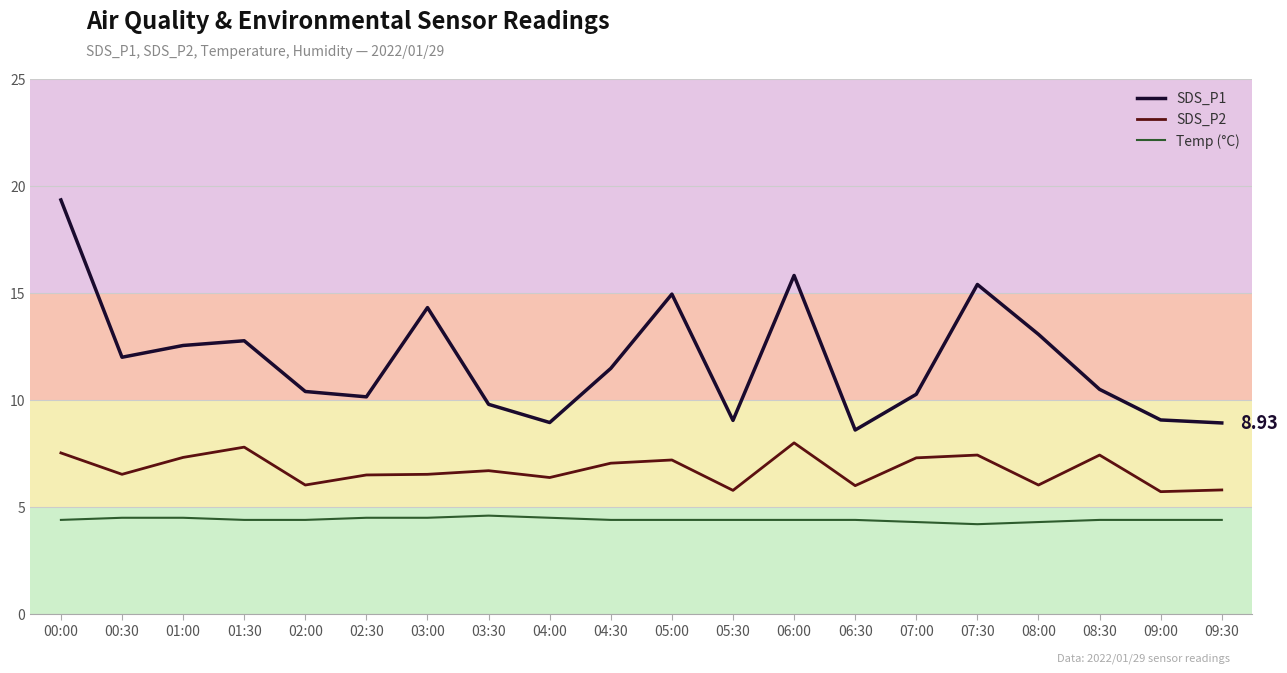

In SDS_P1, how many points are lower than both neighbors (excluding endpoints)?

5